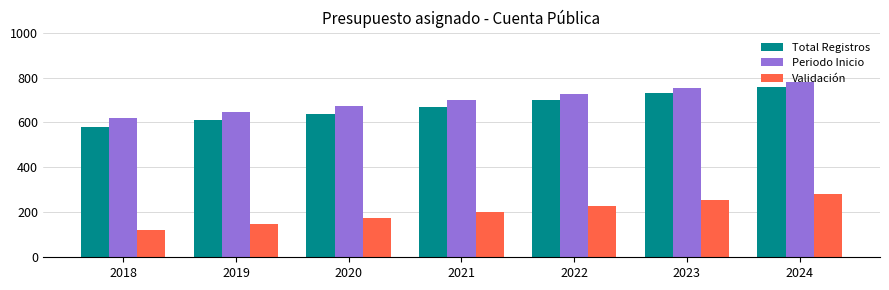

Rank the series by their maximum value, from lowest to highest.

Validación, Total Registros, Periodo Inicio